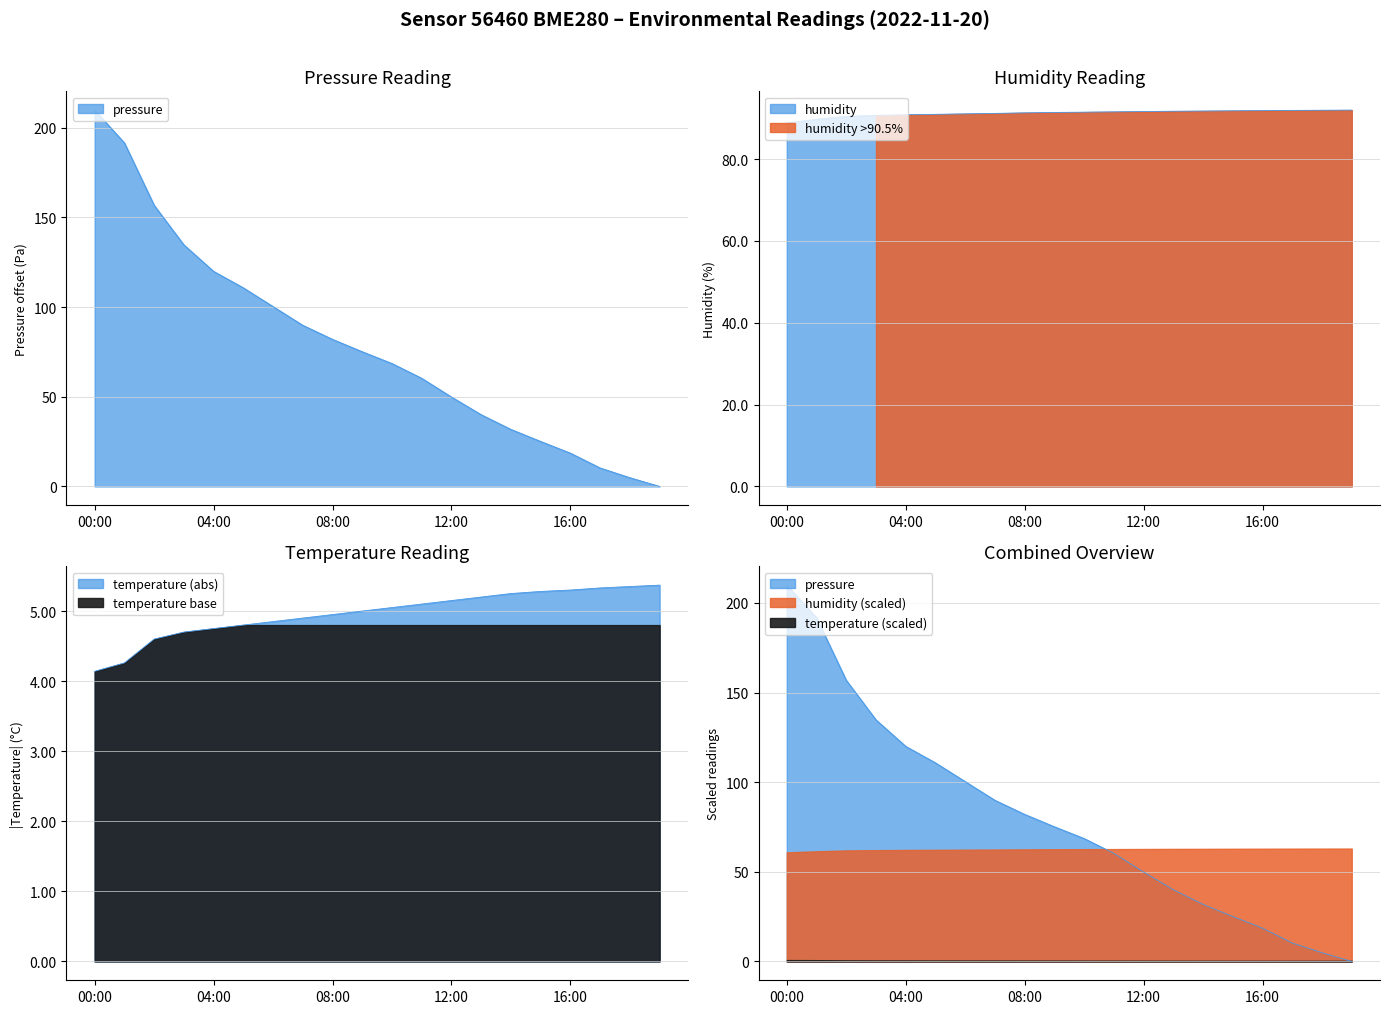

What value does the humidity series have at 03:00?

90.7